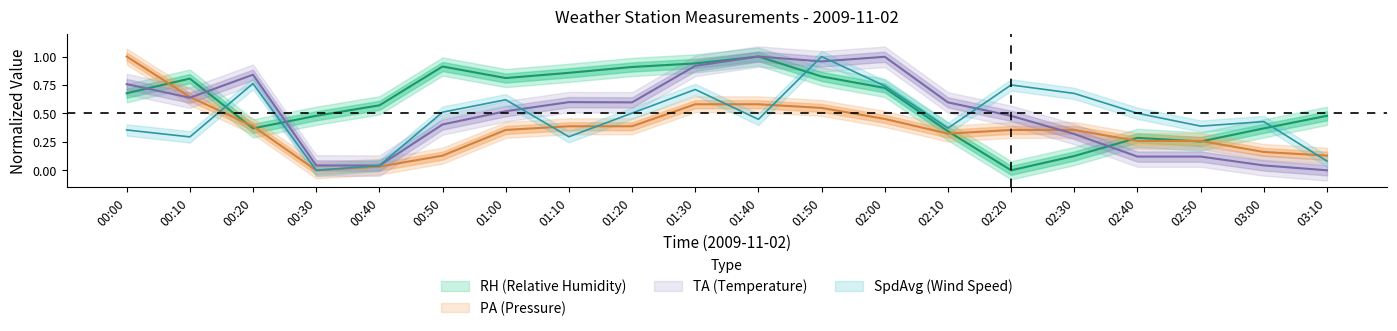

Which label corresponds to the smallest value in the chart?

02:20